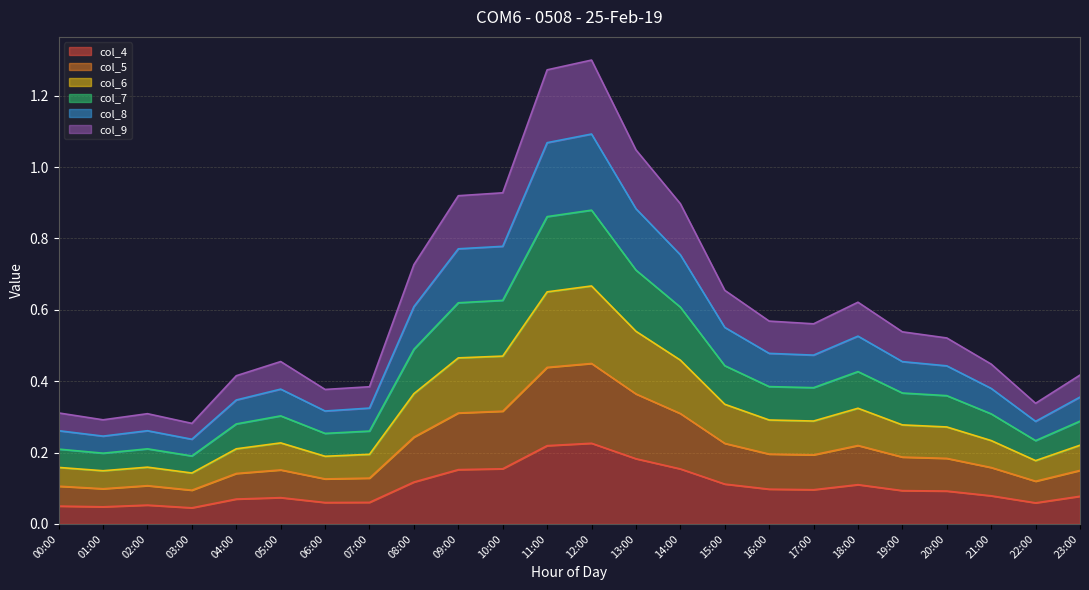

The value of col_4 at 08:00 is 0.0. True or false?

False